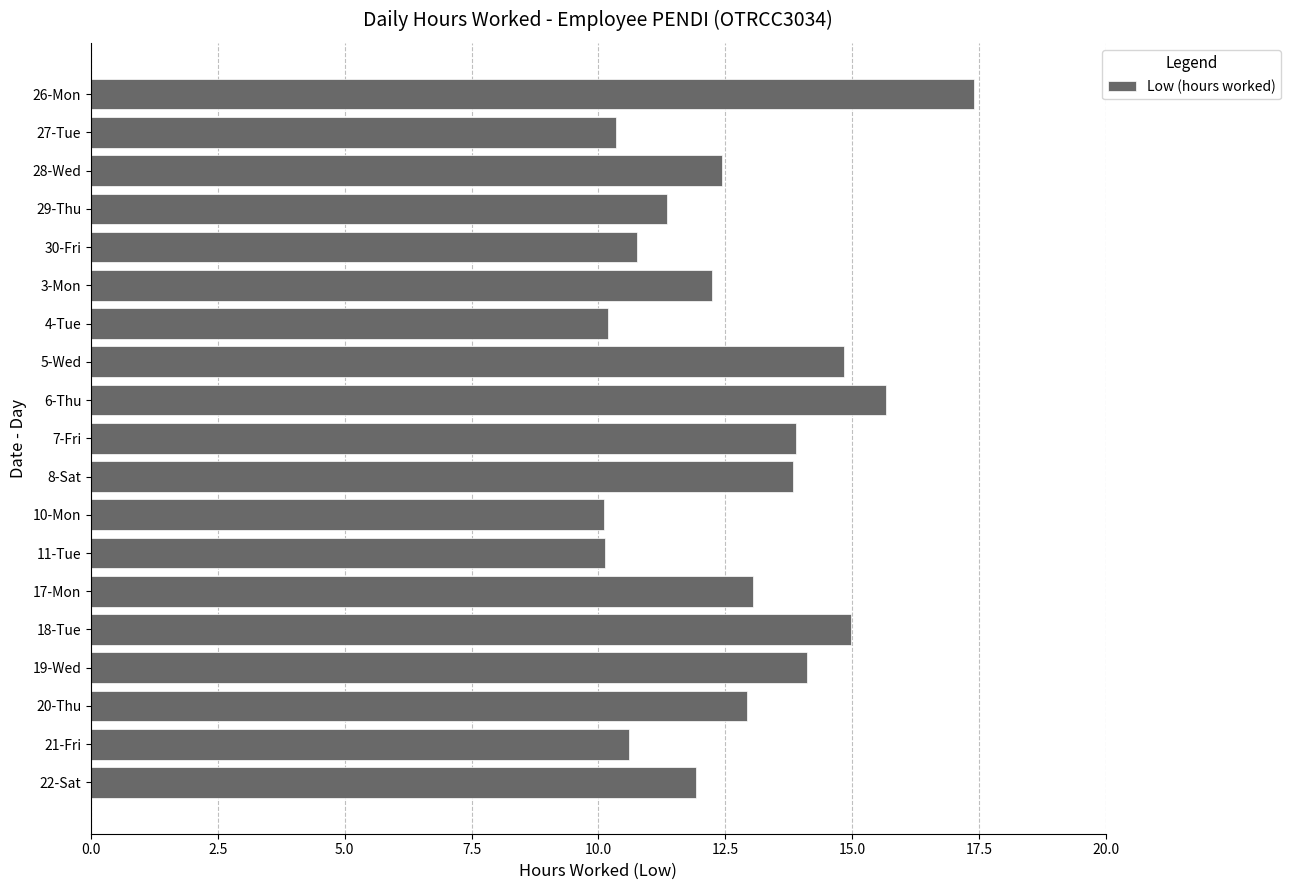

What position from the bottom is 18-Tue?

5